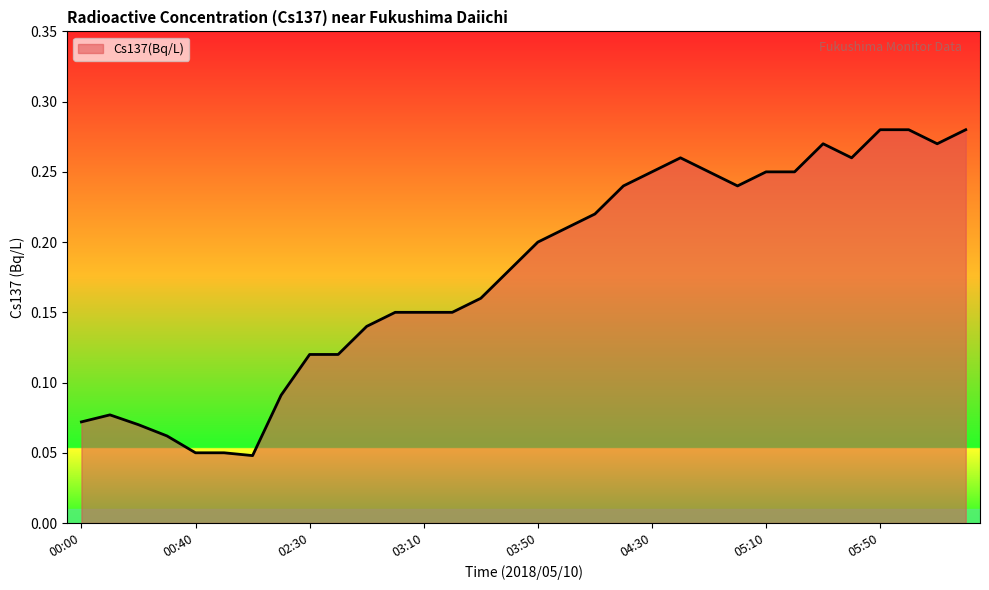

List the labels in order of value, smallest first.

01:50, 00:40, 00:50, 00:30, 00:20, 00:00, 00:10, 02:20, 02:30, 02:40, 02:50, 03:00, 03:10, 03:20, 03:30, 03:40, 03:50, 04:00, 04:10, 04:20, 05:00, 04:30, 04:50, 05:10, 05:20, 04:40, 05:40, 05:30, 06:10, 05:50, 06:00, 06:20